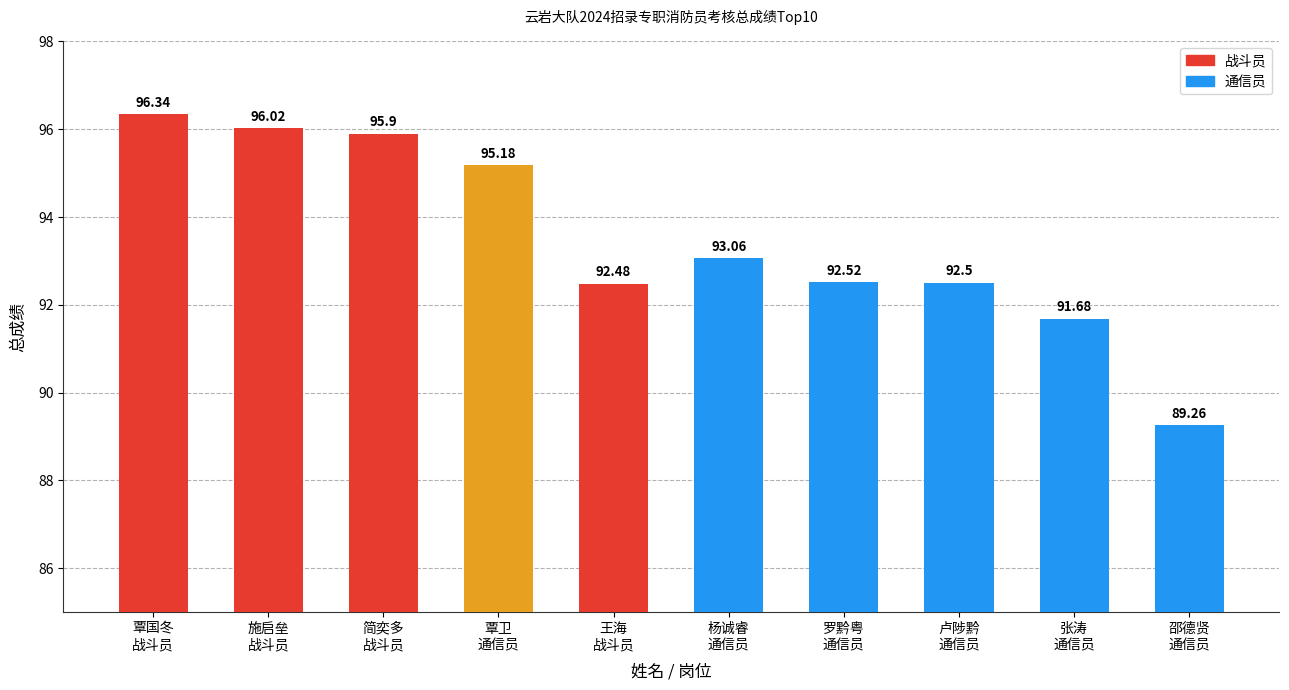

What is the difference between the maximum and minimum values?

7.1